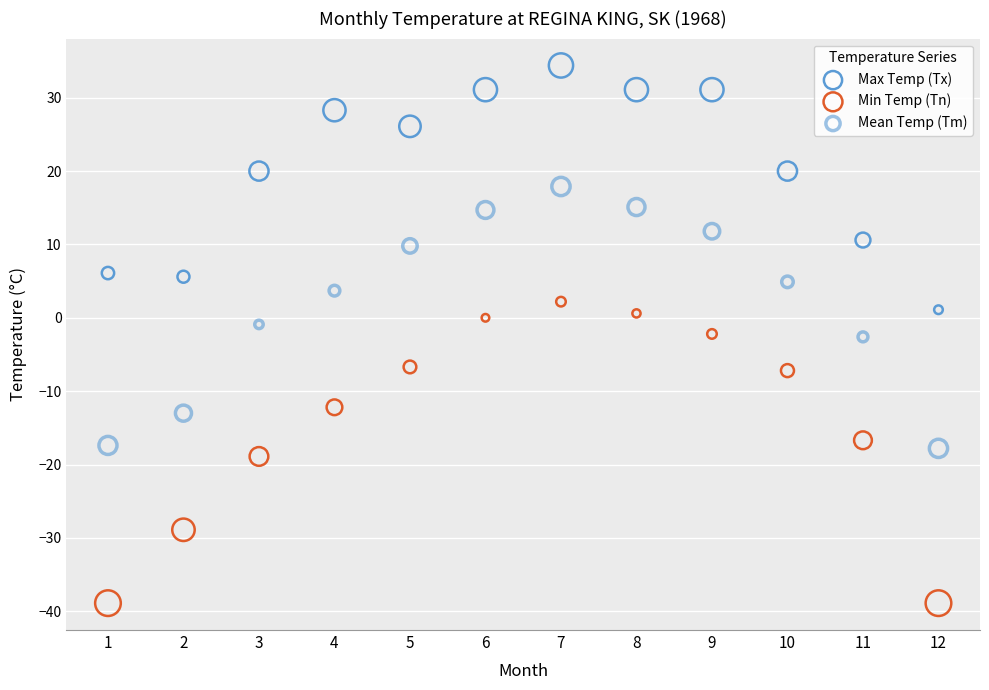

Which series reaches the maximum Y coordinate?

Max Temp (Tx)